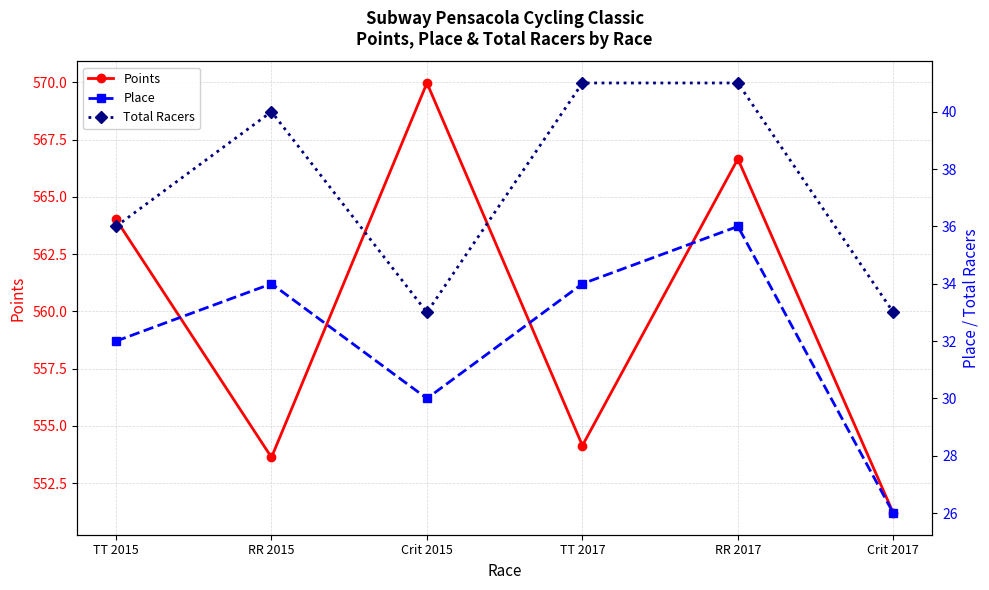

What position from the left is Crit 2015?

3